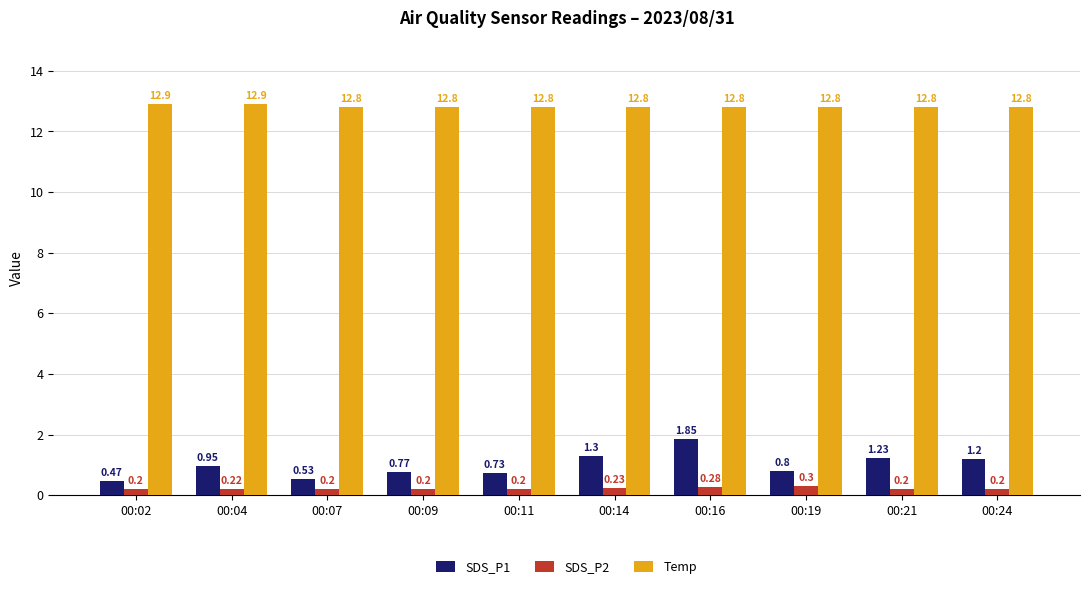

What is the total value across all series at 00:09?

13.8